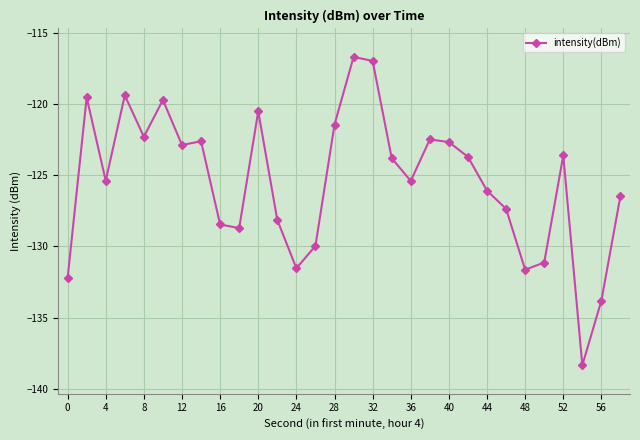

How many interior local peaks (higher than both neighbors) does the data have?

8